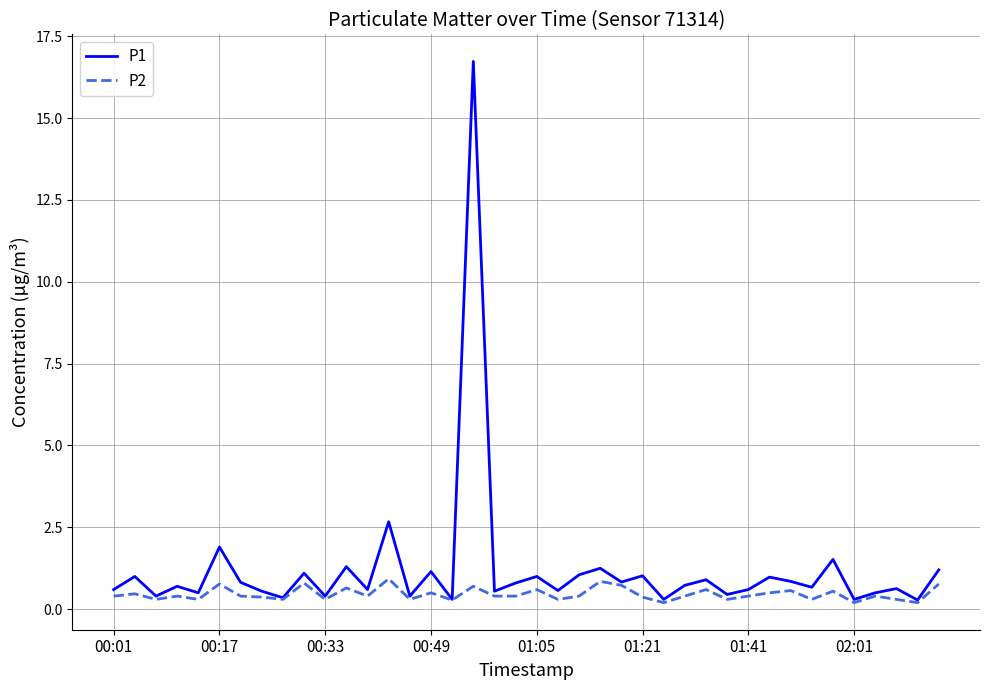

What is the greatest value displayed?

16.7